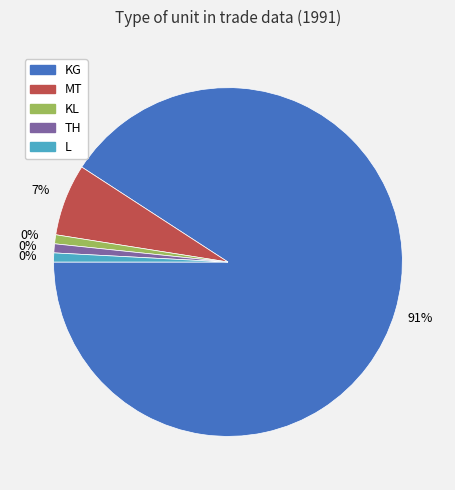

Combined, do MT and L account for over 50%?

No